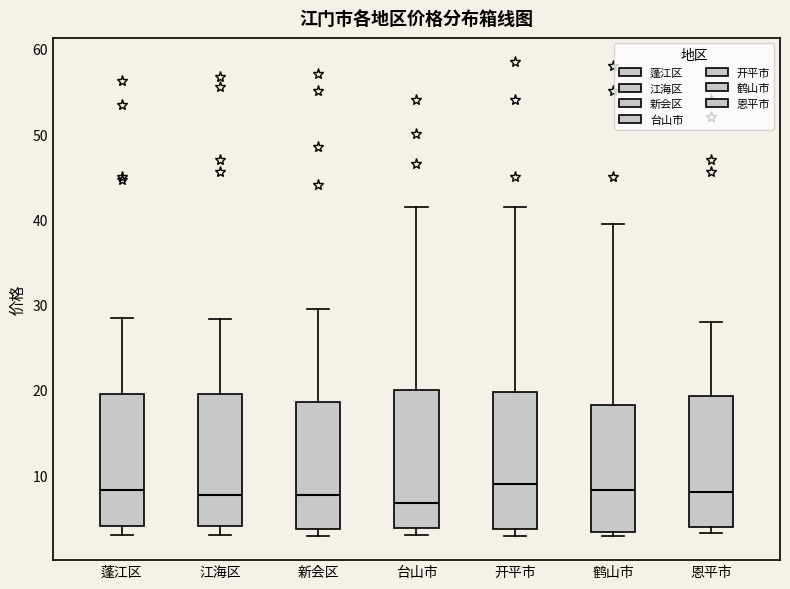

Where does the median line of the box for 台山市 sit on the y-axis? The values are not printed on the chart, so give them approximately, as read against the axis.

7